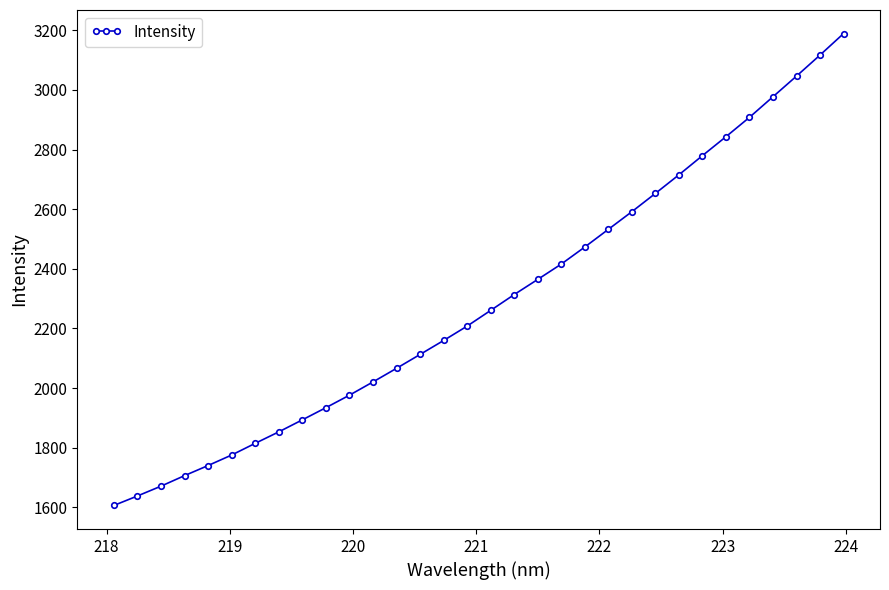

What is the difference between the maximum and second lowest values?

1551.2